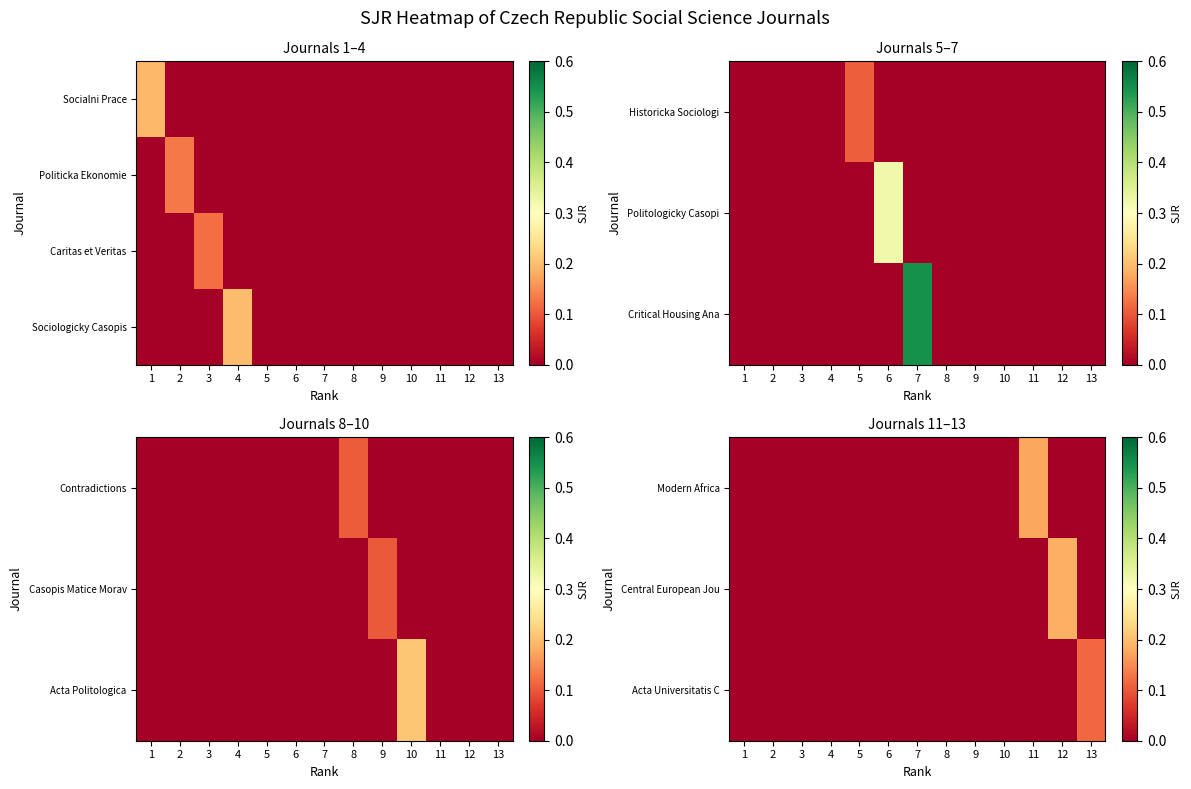

Between 12 and 7, which is larger?

12